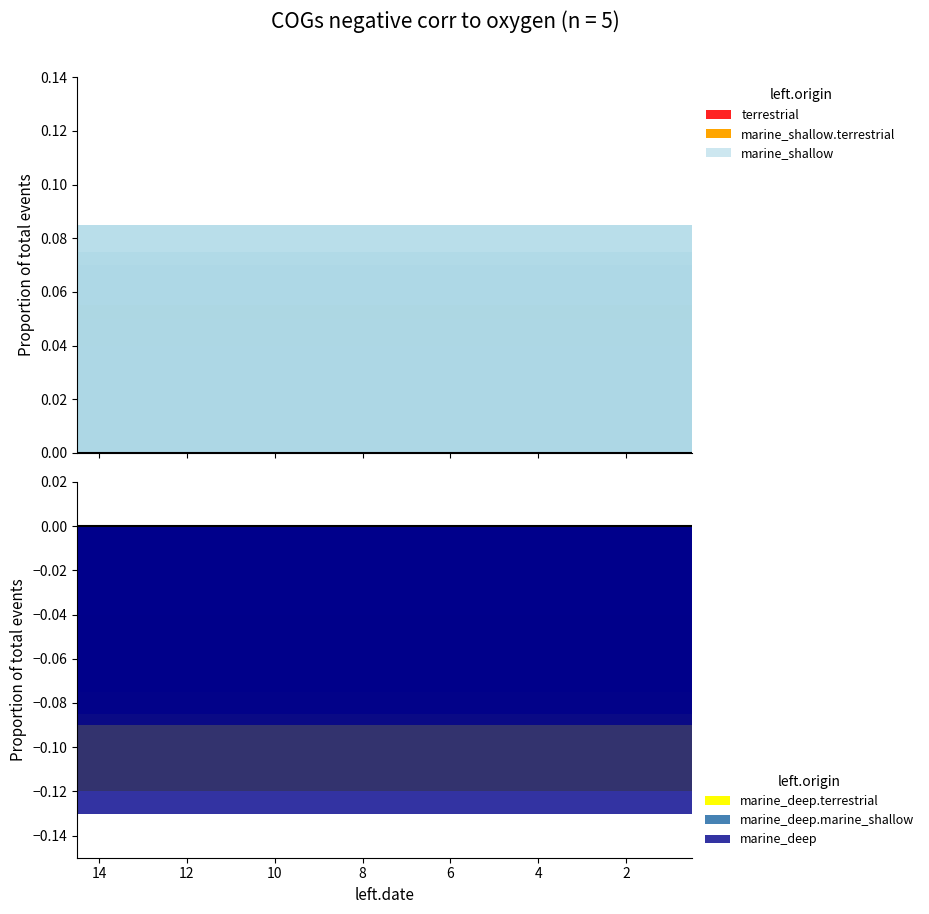

Which series has the largest range (max minus min)?

marine_deep